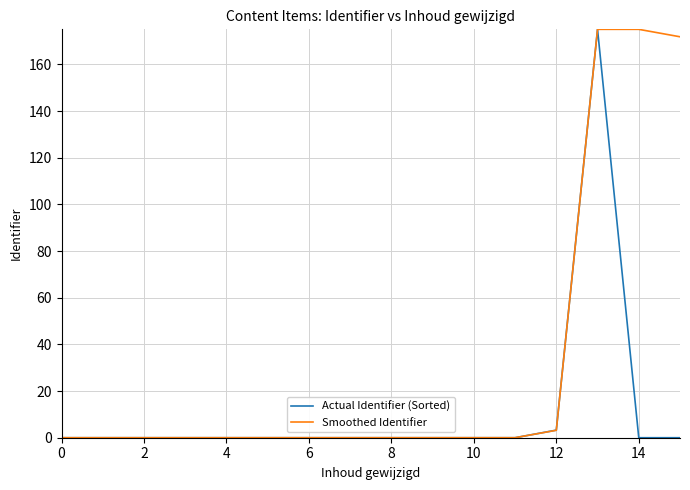

Rank the series by their average value, from highest to lowest.

Smoothed Identifier, Actual Identifier (Sorted)